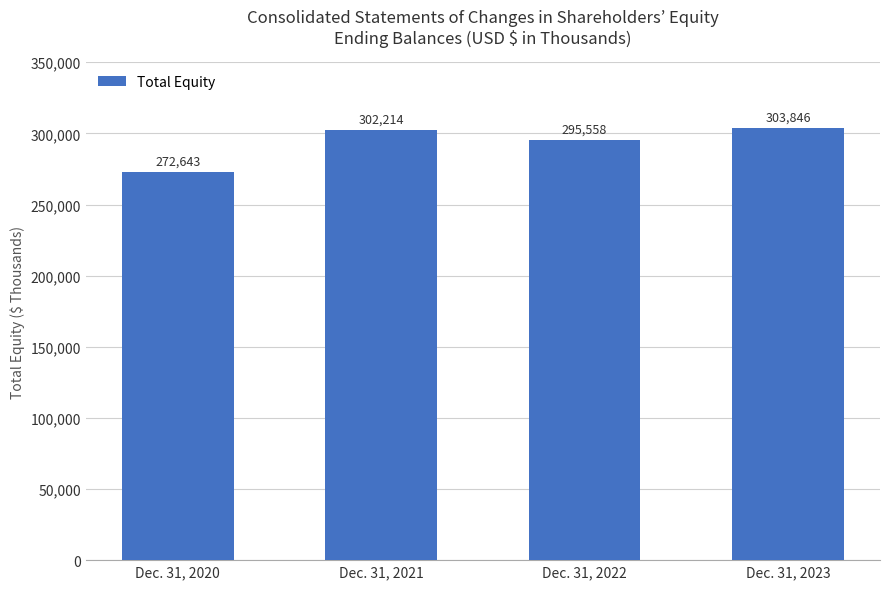

The chart shows a value of 295558 at Dec. 31, 2022. True or false?

True